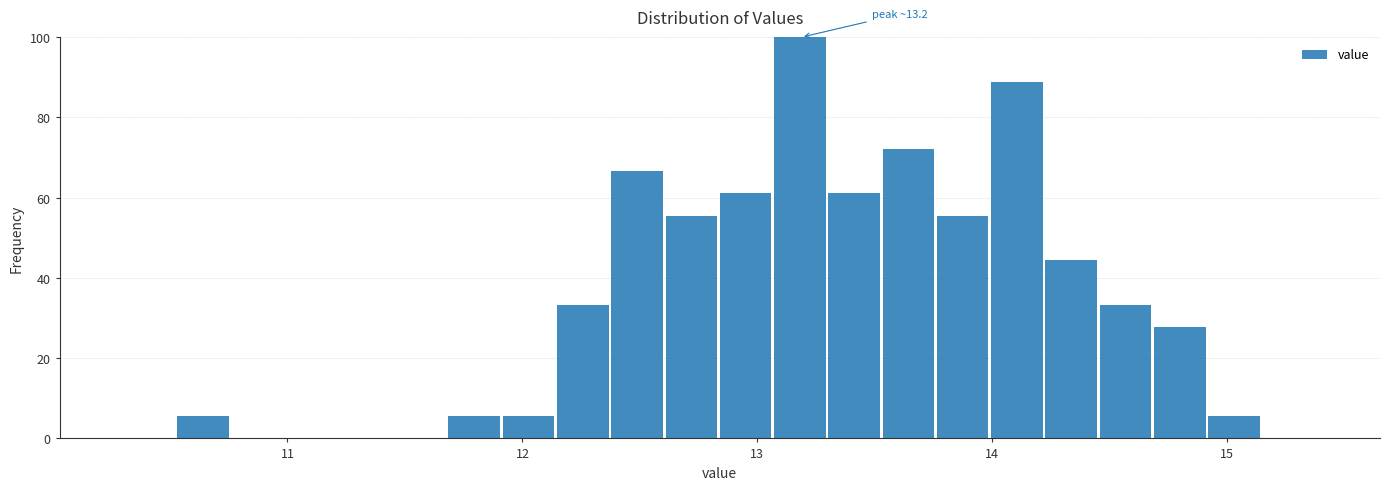

Read against the x-axis, roughly where is the centre of the tallest bar?

13.2